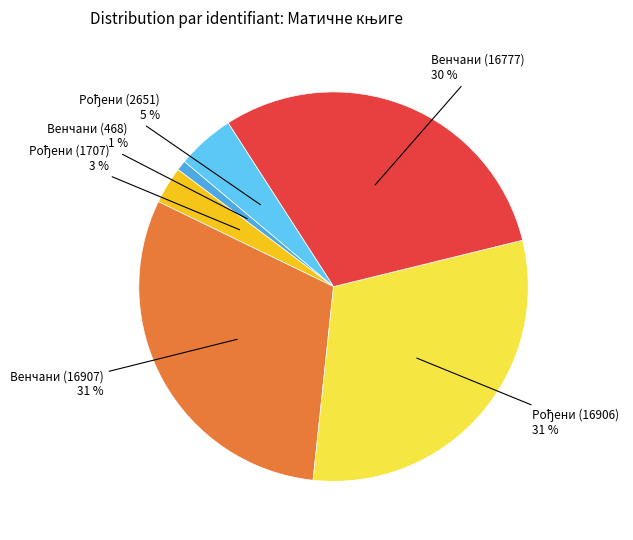

To the nearest percent, what percentage of the pie is Венчани (468)?

1%